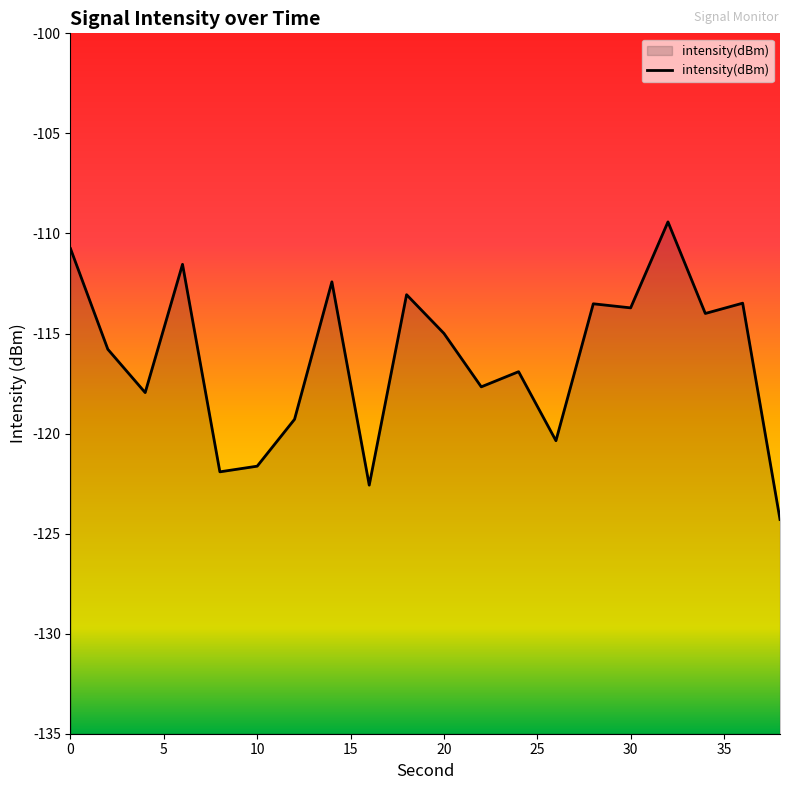

Reading right to left, transcribe all the data shown in this chart.

-124.3	-113.5	-114.0	-109.4	-113.7	-113.5	-120.4	-116.9	-117.7	-115.0	-113.1	-122.6	-112.4	-119.3	-121.6	-121.9	-111.5	-118.0	-115.8	-110.8